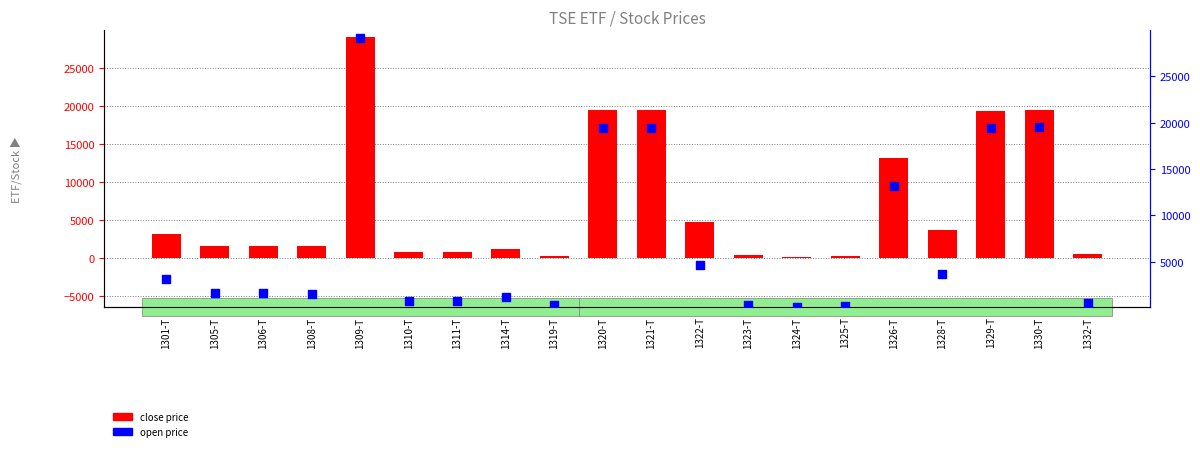

At how many categories does at least one series exceed 19213?

5